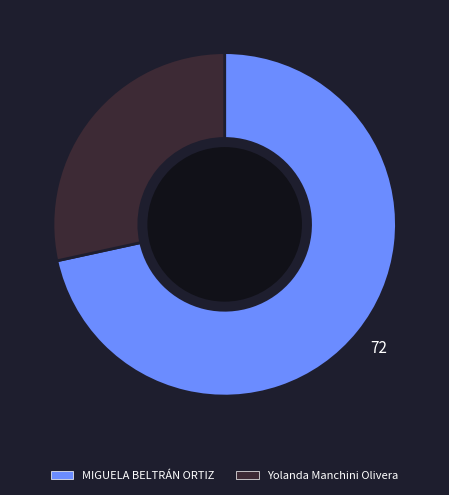

Which category has the biggest portion of the pie?

MIGUELA BELTRÁN ORTIZ